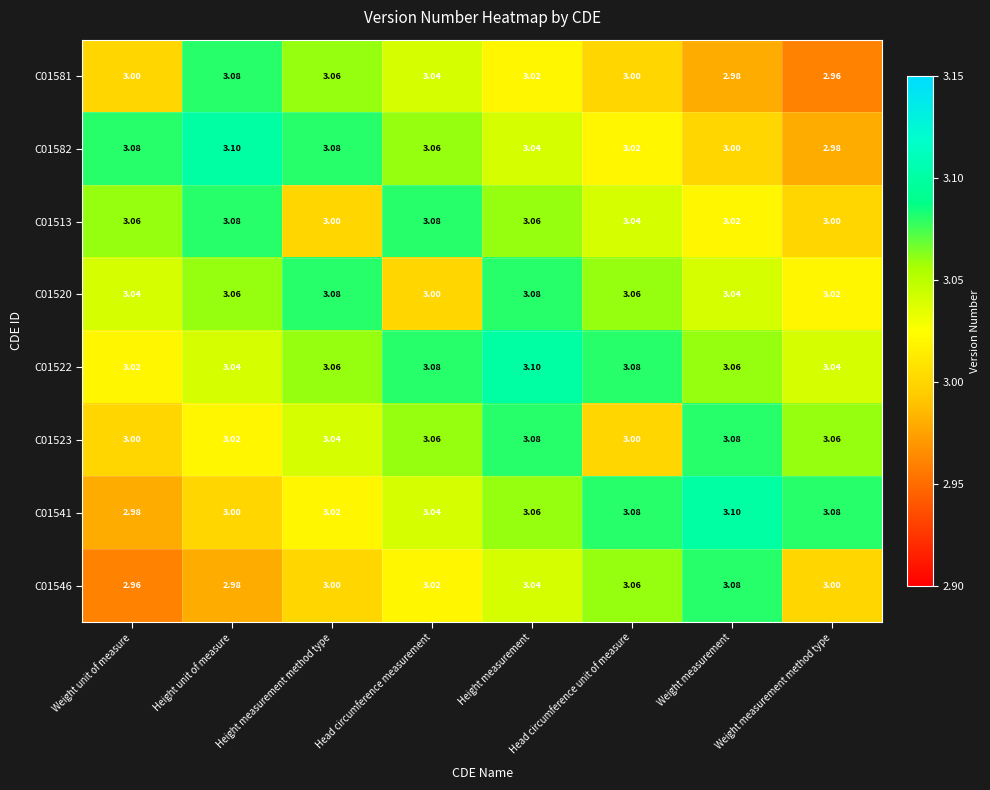

At which label is C01541 closest to 3?

Height unit of measure